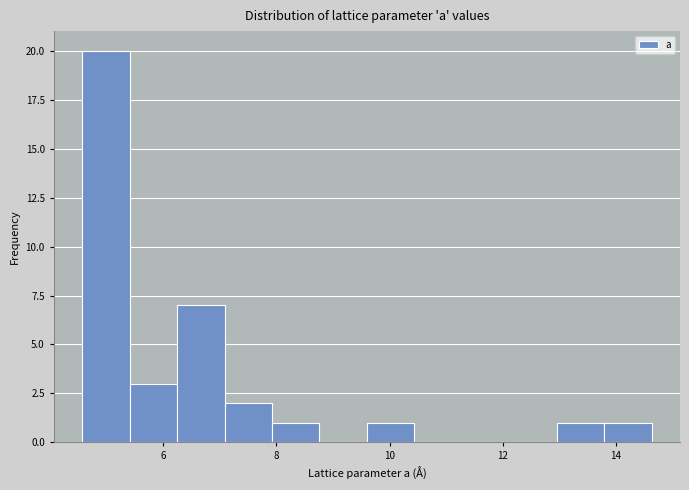

Reading left to right, transcribe this chart: for each bar, give the range it covers on the x-axis and its height. Neither the bar edges nor the heights are printed on the chart, so give them approximately, as read against the axes.

4.6 to 5.4: 20
5.4 to 6.2: 3
6.2 to 7.0: 7
7.0 to 8.0: 2
8.0 to 8.8: 1
8.8 to 9.6: 0
9.6 to 10.4: 1
10.4 to 11.2: 0
11.2 to 12.2: 0
12.2 to 13.0: 0
13.0 to 13.8: 1
13.8 to 14.6: 1